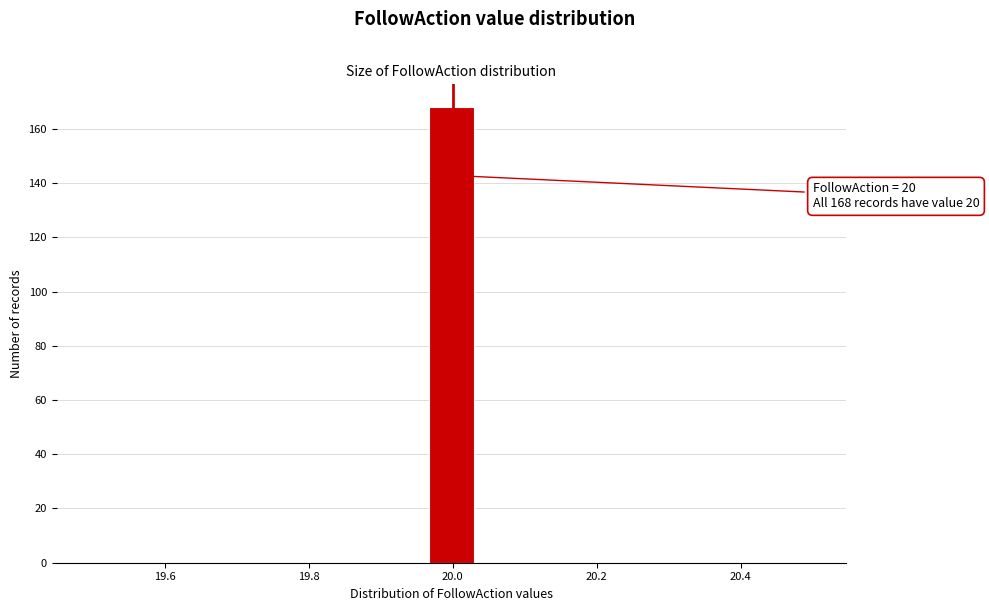

Read against the x-axis, roughly where is the centre of the tallest bar?

20.00